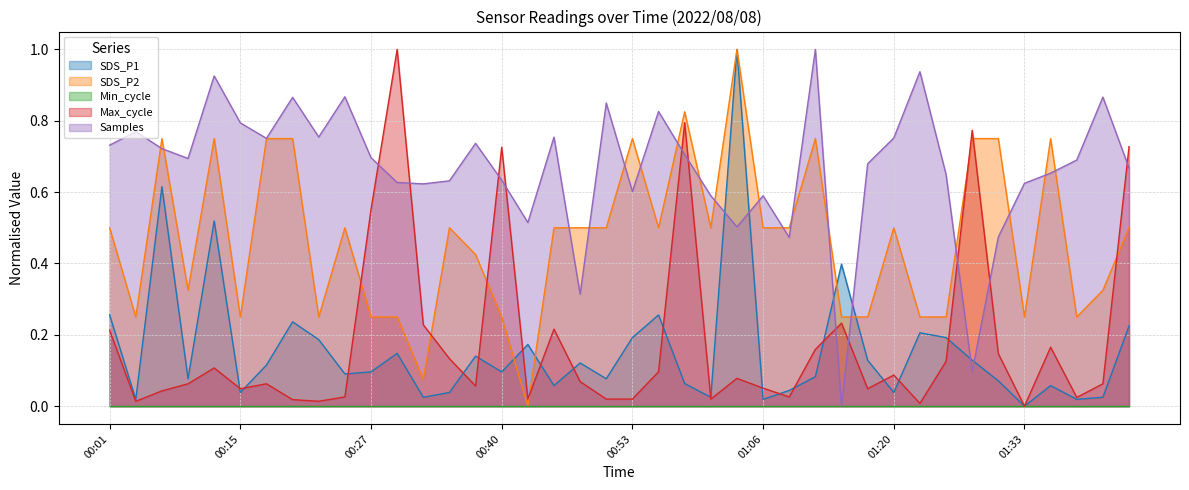

Between 00:04 and 01:33, which is larger?

00:04